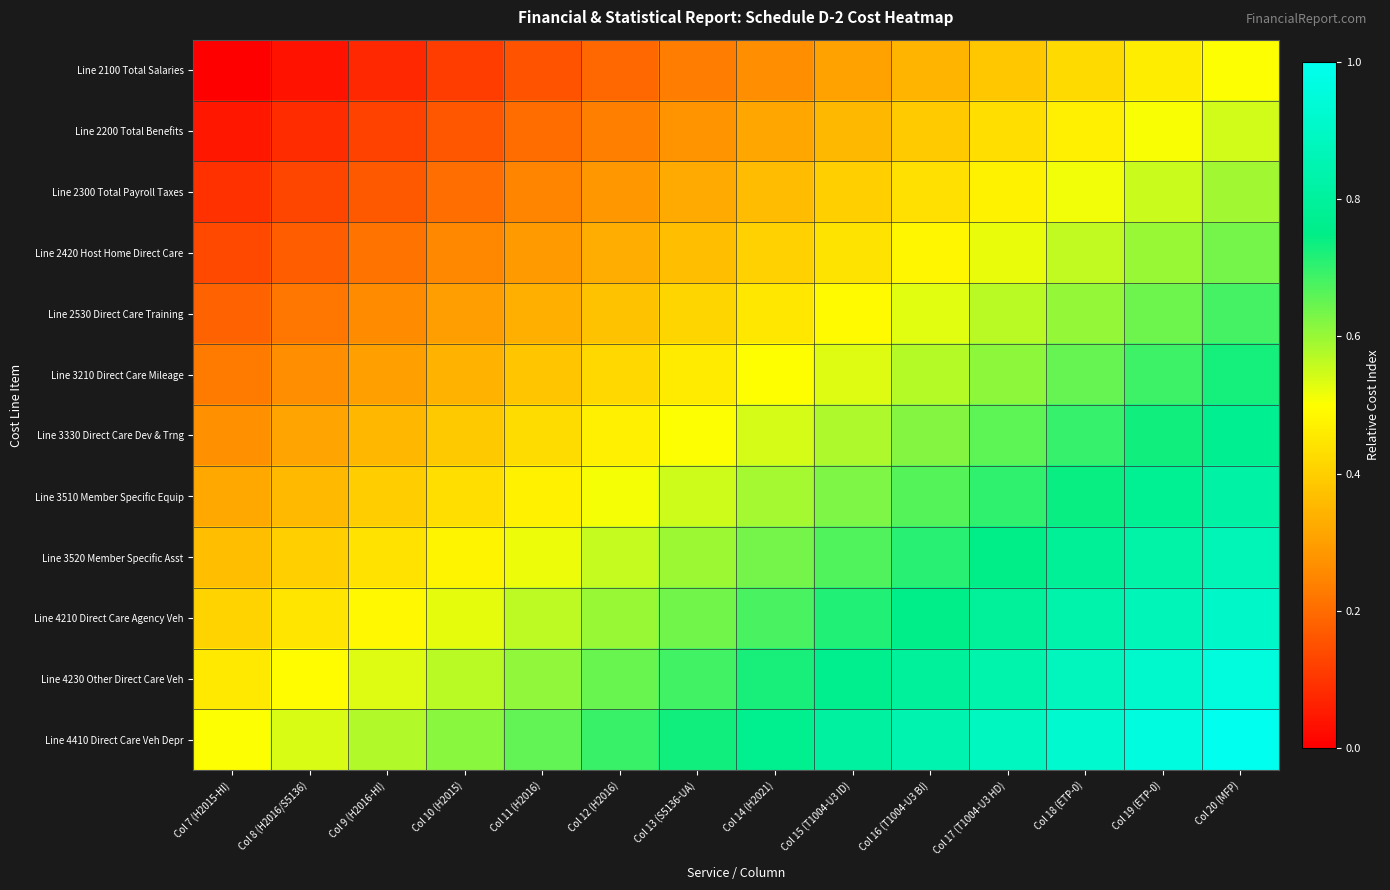

Reading right to left, what are all the values shown in this chart?

Line 2100 Total Salaries: Col 20 (MFP)=0.5	Col 19 (ETP-0)=0.5	Col 18 (ETP-0)=0.4	Col 17 (T1004-U3 HD)=0.4	Col 16 (T1004-U3 BI)=0.3	Col 15 (T1004-U3 ID)=0.3	Col 14 (H2021)=0.3	Col 13 (S5136-UA)=0.2	Col 12 (H2016)=0.2	Col 11 (H2016)=0.2	Col 10 (H2015)=0.1	Col 9 (H2016-HI)=0.1	Col 8 (H2016/S5136)=0.0	Col 7 (H2015-HI)=0.0
Line 2200 Total Benefits: Col 20 (MFP)=0.5	Col 19 (ETP-0)=0.5	Col 18 (ETP-0)=0.5	Col 17 (T1004-U3 HD)=0.4	Col 16 (T1004-U3 BI)=0.4	Col 15 (T1004-U3 ID)=0.4	Col 14 (H2021)=0.3	Col 13 (S5136-UA)=0.3	Col 12 (H2016)=0.2	Col 11 (H2016)=0.2	Col 10 (H2015)=0.2	Col 9 (H2016-HI)=0.1	Col 8 (H2016/S5136)=0.1	Col 7 (H2015-HI)=0.0
Line 2300 Total Payroll Taxes: Col 20 (MFP)=0.6	Col 19 (ETP-0)=0.6	Col 18 (ETP-0)=0.5	Col 17 (T1004-U3 HD)=0.5	Col 16 (T1004-U3 BI)=0.4	Col 15 (T1004-U3 ID)=0.4	Col 14 (H2021)=0.4	Col 13 (S5136-UA)=0.3	Col 12 (H2016)=0.3	Col 11 (H2016)=0.2	Col 10 (H2015)=0.2	Col 9 (H2016-HI)=0.2	Col 8 (H2016/S5136)=0.1	Col 7 (H2015-HI)=0.1
Line 2420 Host Home Direct Care: Col 20 (MFP)=0.6	Col 19 (ETP-0)=0.6	Col 18 (ETP-0)=0.6	Col 17 (T1004-U3 HD)=0.5	Col 16 (T1004-U3 BI)=0.5	Col 15 (T1004-U3 ID)=0.4	Col 14 (H2021)=0.4	Col 13 (S5136-UA)=0.4	Col 12 (H2016)=0.3	Col 11 (H2016)=0.3	Col 10 (H2015)=0.3	Col 9 (H2016-HI)=0.2	Col 8 (H2016/S5136)=0.2	Col 7 (H2015-HI)=0.1
Line 2530 Direct Care Training: Col 20 (MFP)=0.7	Col 19 (ETP-0)=0.6	Col 18 (ETP-0)=0.6	Col 17 (T1004-U3 HD)=0.6	Col 16 (T1004-U3 BI)=0.5	Col 15 (T1004-U3 ID)=0.5	Col 14 (H2021)=0.5	Col 13 (S5136-UA)=0.4	Col 12 (H2016)=0.4	Col 11 (H2016)=0.3	Col 10 (H2015)=0.3	Col 9 (H2016-HI)=0.3	Col 8 (H2016/S5136)=0.2	Col 7 (H2015-HI)=0.2
Line 3210 Direct Care Mileage: Col 20 (MFP)=0.7	Col 19 (ETP-0)=0.7	Col 18 (ETP-0)=0.7	Col 17 (T1004-U3 HD)=0.6	Col 16 (T1004-U3 BI)=0.6	Col 15 (T1004-U3 ID)=0.5	Col 14 (H2021)=0.5	Col 13 (S5136-UA)=0.5	Col 12 (H2016)=0.4	Col 11 (H2016)=0.4	Col 10 (H2015)=0.3	Col 9 (H2016-HI)=0.3	Col 8 (H2016/S5136)=0.3	Col 7 (H2015-HI)=0.2
Line 3330 Direct Care Dev & Trng: Col 20 (MFP)=0.8	Col 19 (ETP-0)=0.7	Col 18 (ETP-0)=0.7	Col 17 (T1004-U3 HD)=0.7	Col 16 (T1004-U3 BI)=0.6	Col 15 (T1004-U3 ID)=0.6	Col 14 (H2021)=0.5	Col 13 (S5136-UA)=0.5	Col 12 (H2016)=0.5	Col 11 (H2016)=0.4	Col 10 (H2015)=0.4	Col 9 (H2016-HI)=0.3	Col 8 (H2016/S5136)=0.3	Col 7 (H2015-HI)=0.3
Line 3510 Member Specific Equip: Col 20 (MFP)=0.8	Col 19 (ETP-0)=0.8	Col 18 (ETP-0)=0.7	Col 17 (T1004-U3 HD)=0.7	Col 16 (T1004-U3 BI)=0.7	Col 15 (T1004-U3 ID)=0.6	Col 14 (H2021)=0.6	Col 13 (S5136-UA)=0.5	Col 12 (H2016)=0.5	Col 11 (H2016)=0.5	Col 10 (H2015)=0.4	Col 9 (H2016-HI)=0.4	Col 8 (H2016/S5136)=0.4	Col 7 (H2015-HI)=0.3
Line 3520 Member Specific Asst: Col 20 (MFP)=0.9	Col 19 (ETP-0)=0.8	Col 18 (ETP-0)=0.8	Col 17 (T1004-U3 HD)=0.7	Col 16 (T1004-U3 BI)=0.7	Col 15 (T1004-U3 ID)=0.7	Col 14 (H2021)=0.6	Col 13 (S5136-UA)=0.6	Col 12 (H2016)=0.6	Col 11 (H2016)=0.5	Col 10 (H2015)=0.5	Col 9 (H2016-HI)=0.4	Col 8 (H2016/S5136)=0.4	Col 7 (H2015-HI)=0.4
Line 4210 Direct Care Agency Veh: Col 20 (MFP)=0.9	Col 19 (ETP-0)=0.9	Col 18 (ETP-0)=0.8	Col 17 (T1004-U3 HD)=0.8	Col 16 (T1004-U3 BI)=0.8	Col 15 (T1004-U3 ID)=0.7	Col 14 (H2021)=0.7	Col 13 (S5136-UA)=0.6	Col 12 (H2016)=0.6	Col 11 (H2016)=0.6	Col 10 (H2015)=0.5	Col 9 (H2016-HI)=0.5	Col 8 (H2016/S5136)=0.4	Col 7 (H2015-HI)=0.4
Line 4230 Other Direct Care Veh: Col 20 (MFP)=1.0	Col 19 (ETP-0)=0.9	Col 18 (ETP-0)=0.9	Col 17 (T1004-U3 HD)=0.8	Col 16 (T1004-U3 BI)=0.8	Col 15 (T1004-U3 ID)=0.8	Col 14 (H2021)=0.7	Col 13 (S5136-UA)=0.7	Col 12 (H2016)=0.6	Col 11 (H2016)=0.6	Col 10 (H2015)=0.6	Col 9 (H2016-HI)=0.5	Col 8 (H2016/S5136)=0.5	Col 7 (H2015-HI)=0.5
Line 4410 Direct Care Veh Depr: Col 20 (MFP)=1.0	Col 19 (ETP-0)=1.0	Col 18 (ETP-0)=0.9	Col 17 (T1004-U3 HD)=0.9	Col 16 (T1004-U3 BI)=0.8	Col 15 (T1004-U3 ID)=0.8	Col 14 (H2021)=0.8	Col 13 (S5136-UA)=0.7	Col 12 (H2016)=0.7	Col 11 (H2016)=0.7	Col 10 (H2015)=0.6	Col 9 (H2016-HI)=0.6	Col 8 (H2016/S5136)=0.5	Col 7 (H2015-HI)=0.5